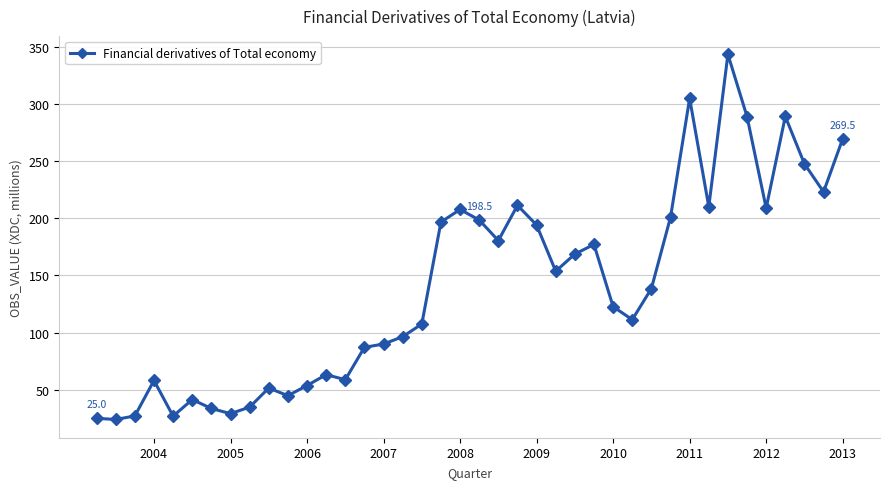

How many values exceed 138?

20